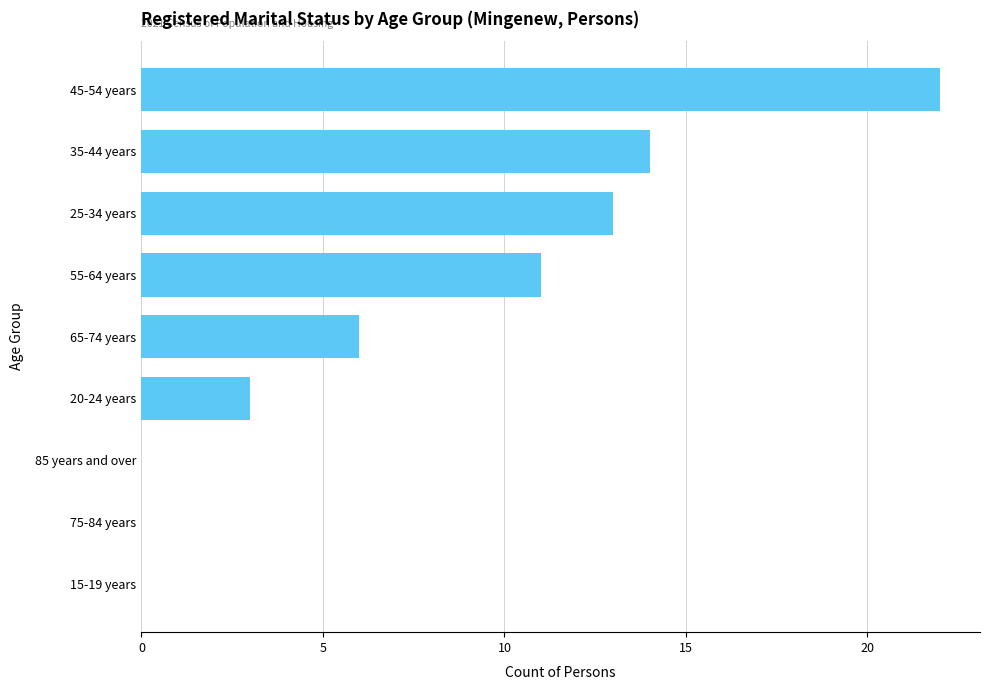

The value at 45-54 years is 22. True or false?

True